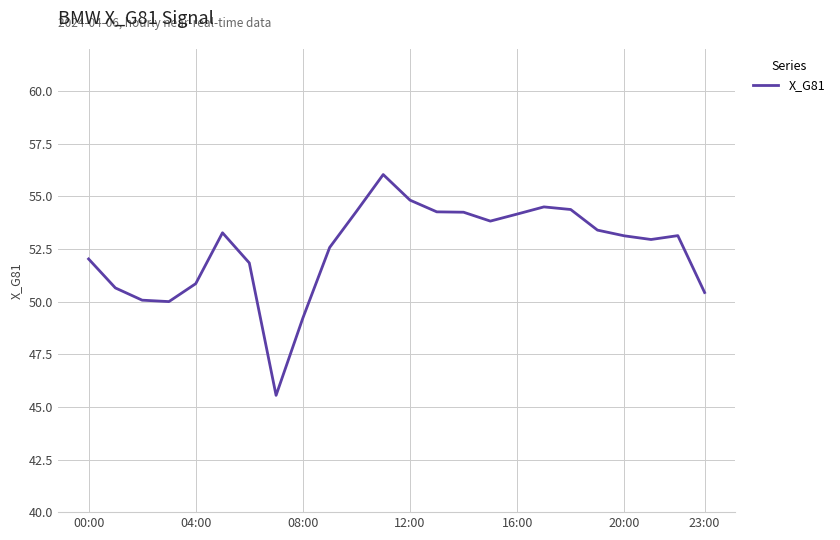

What is the difference between the maximum and minimum values?

10.5